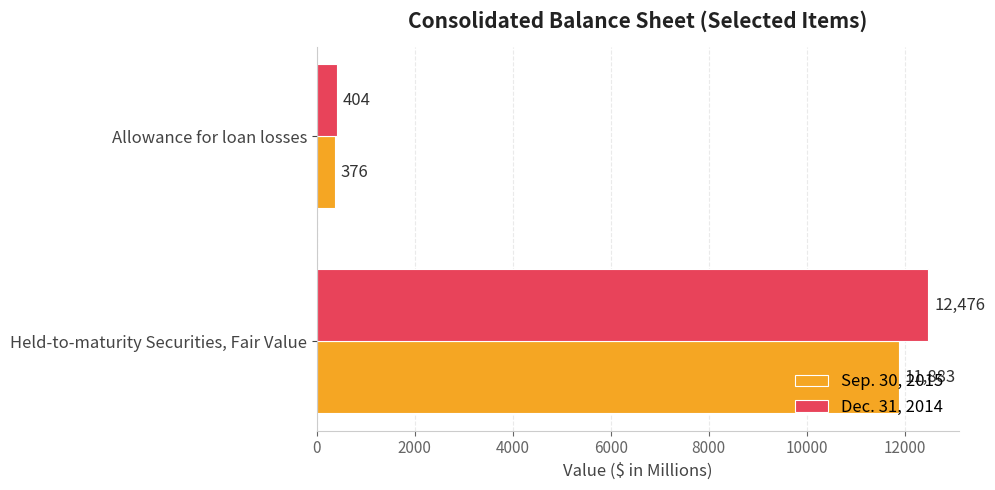

What is the sum of the Sep. 30, 2015 values at Allowance for loan losses and Held-to-maturity Securities, Fair Value?

12259